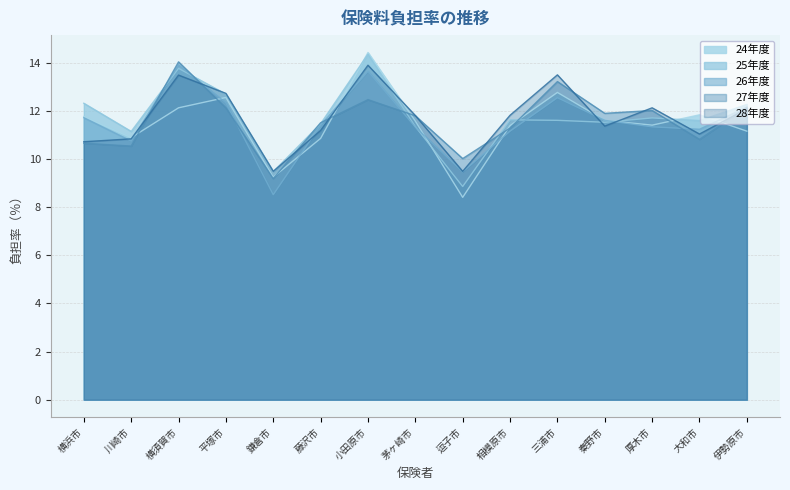

At 横須賀市, list the series in order from largest to smallest.

27年度, 26年度, 25年度, 28年度, 24年度